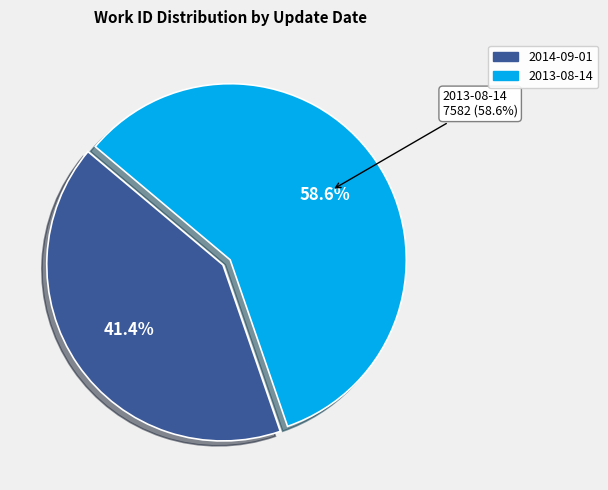

Rank the categories by value from highest to lowest.

2013-08-14, 2014-09-01